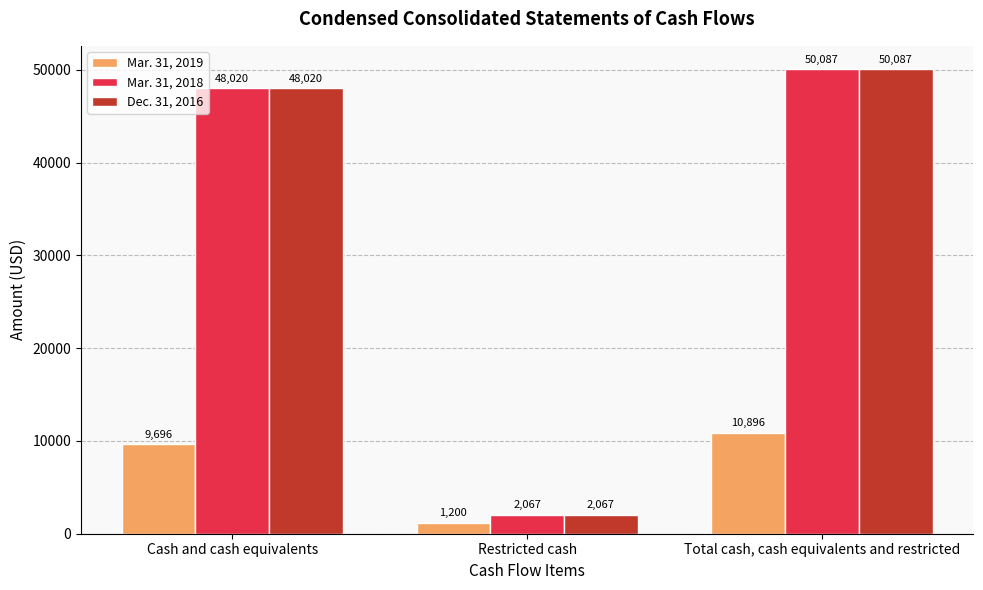

What is the spread (max minus min) of values at Total cash, cash equivalents and restricted?

39191